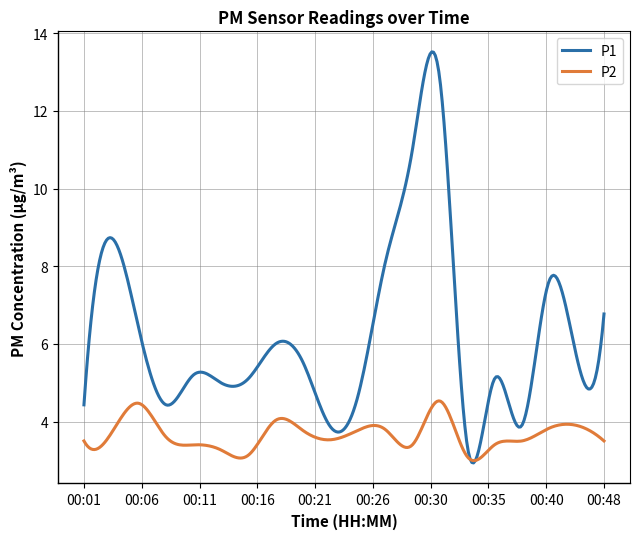

Which series has the widest spread of values?

P1